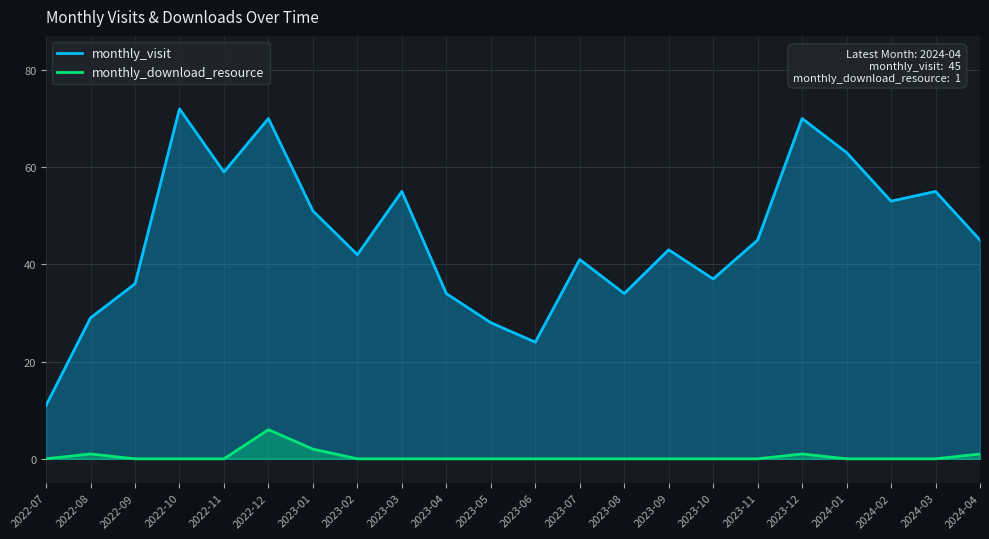

At which category does monthly_visit reach its first local valley?

2022-11